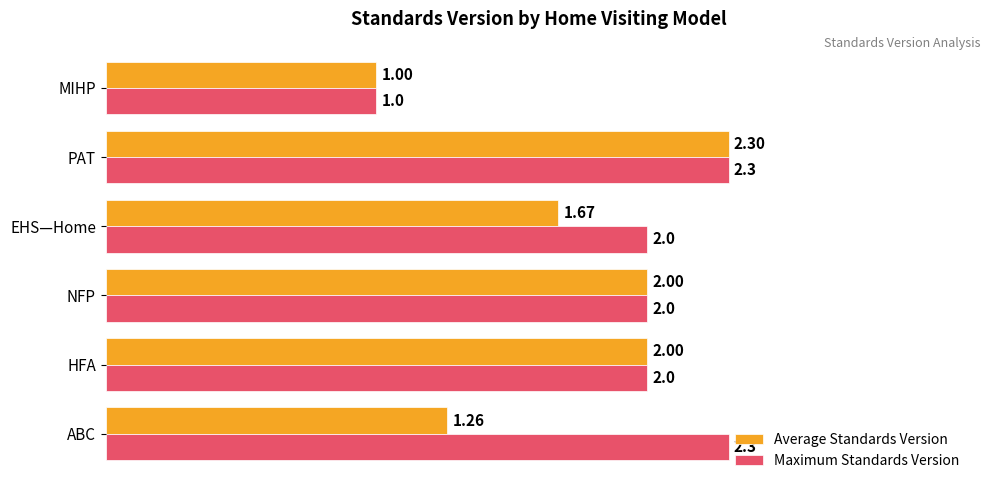

List the series in order of their overall mean, highest first.

Maximum Standards Version, Average Standards Version